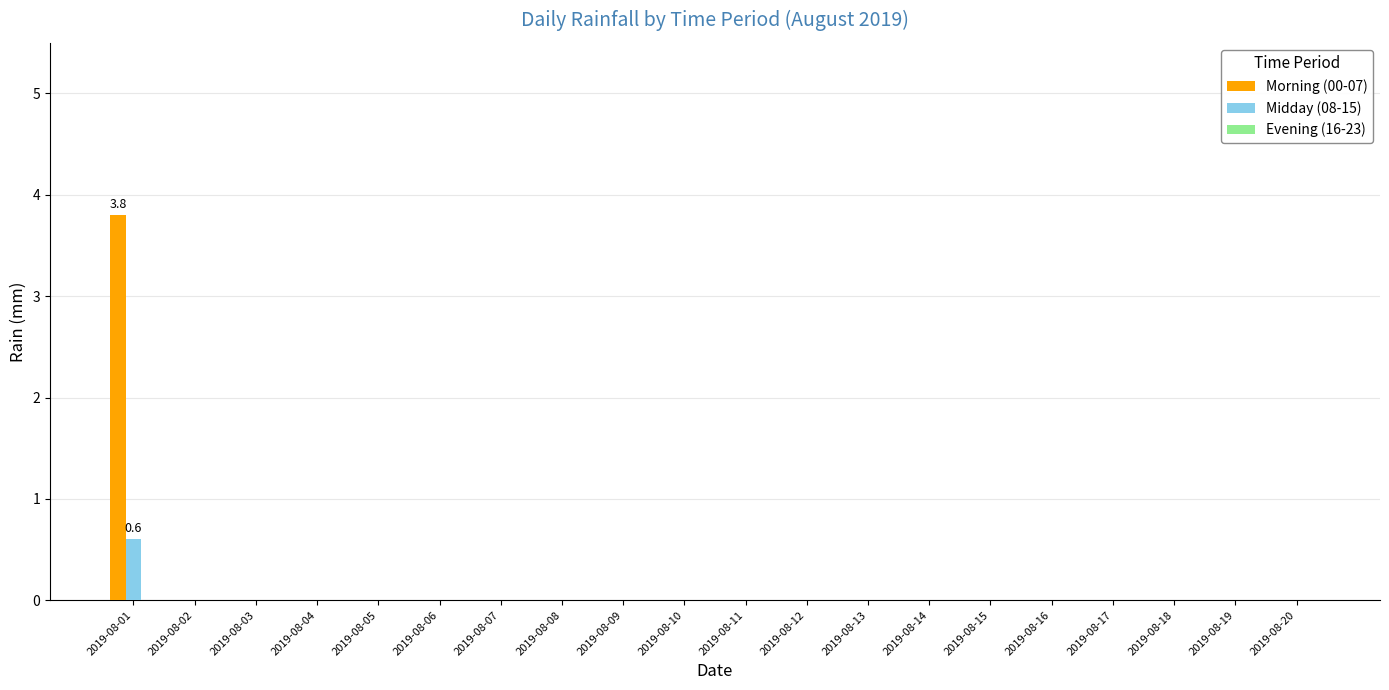

How many groups of bars are there?

20